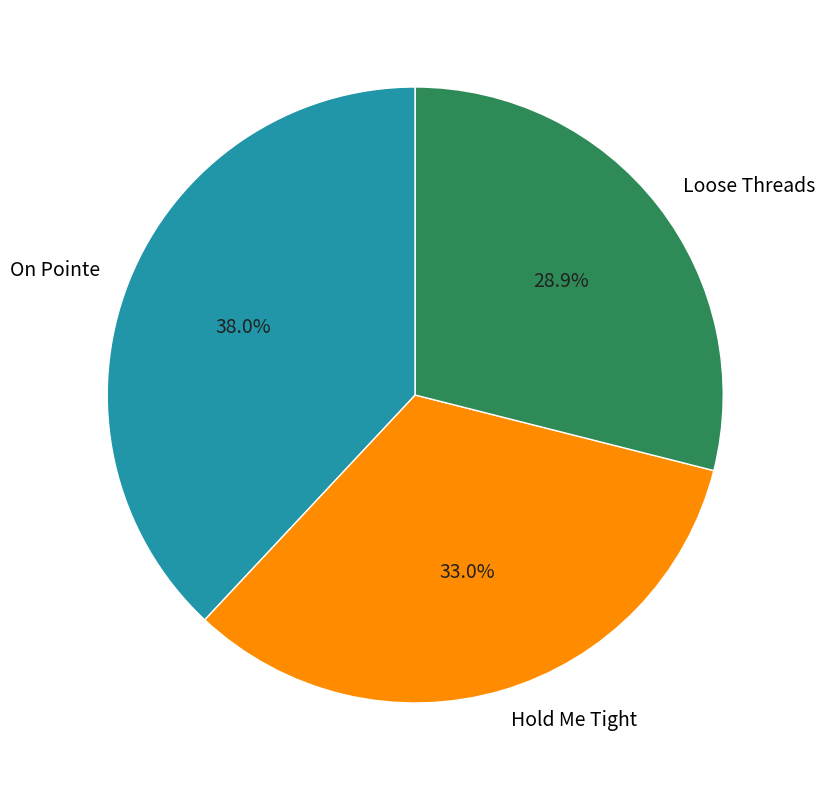

Combined, what portion of the pie is Hold Me Tight and On Pointe?

71.1%